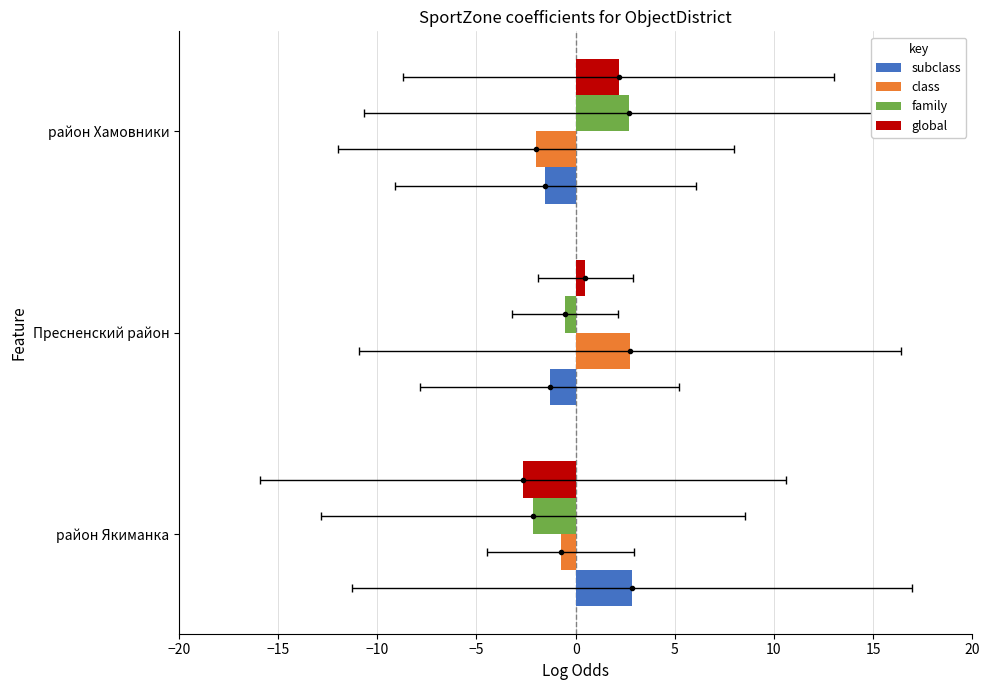

How many values in the class series exceed 0?

1